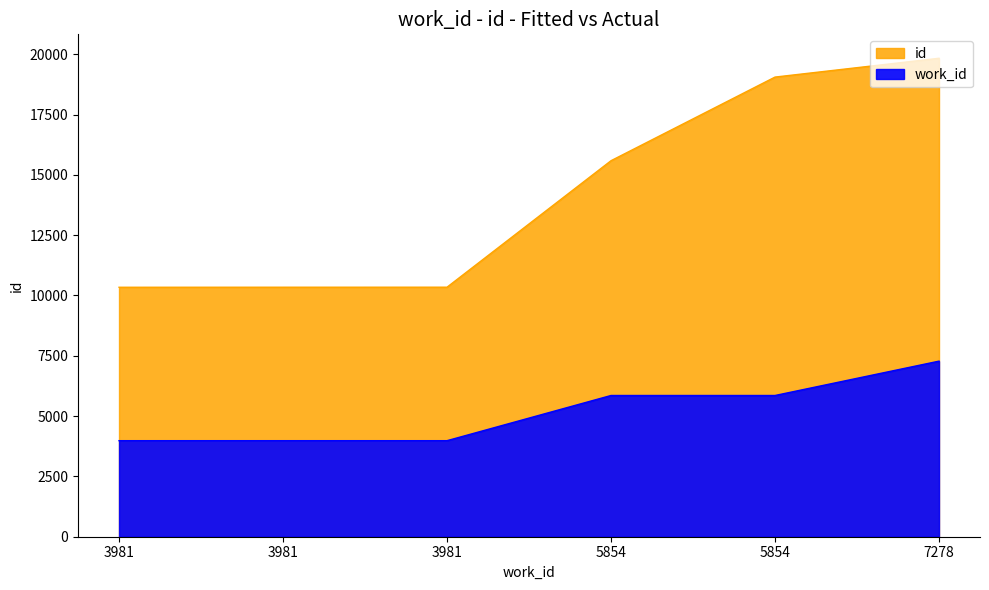

What are all the series names shown in the legend?

work_id, id